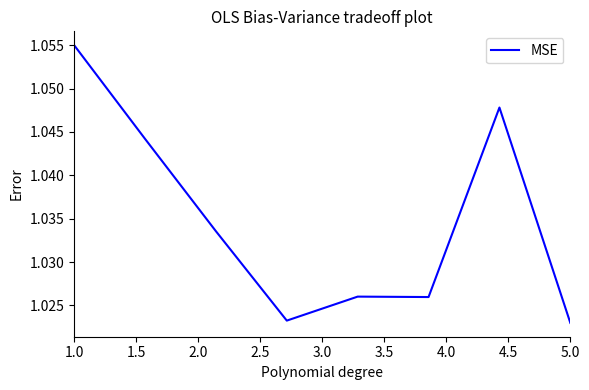

Count the values in the range 1 to 2.

8